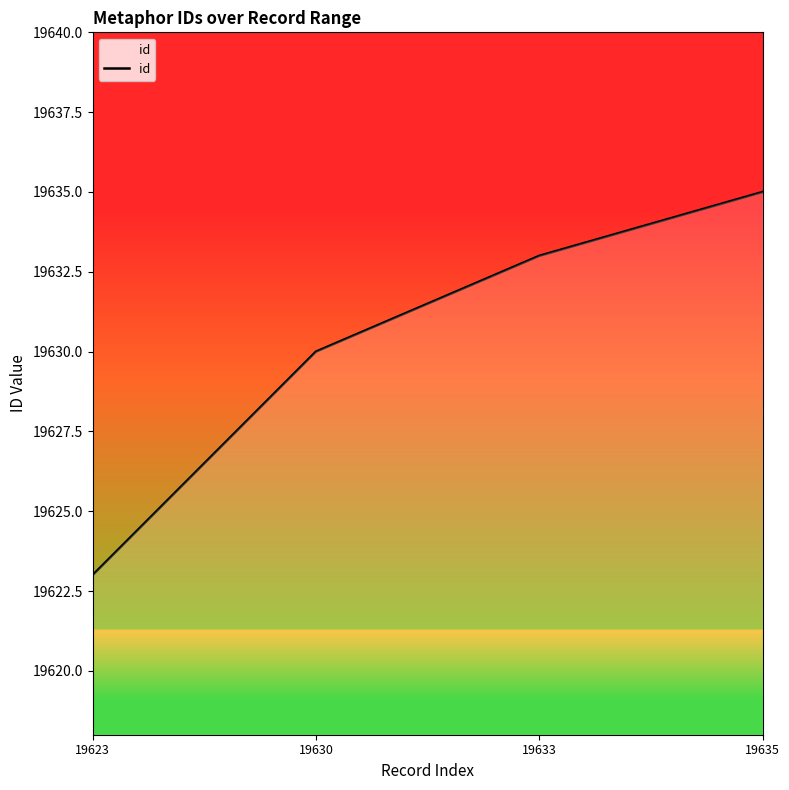

The chart shows a value of 6035 at 19630. True or false?

False